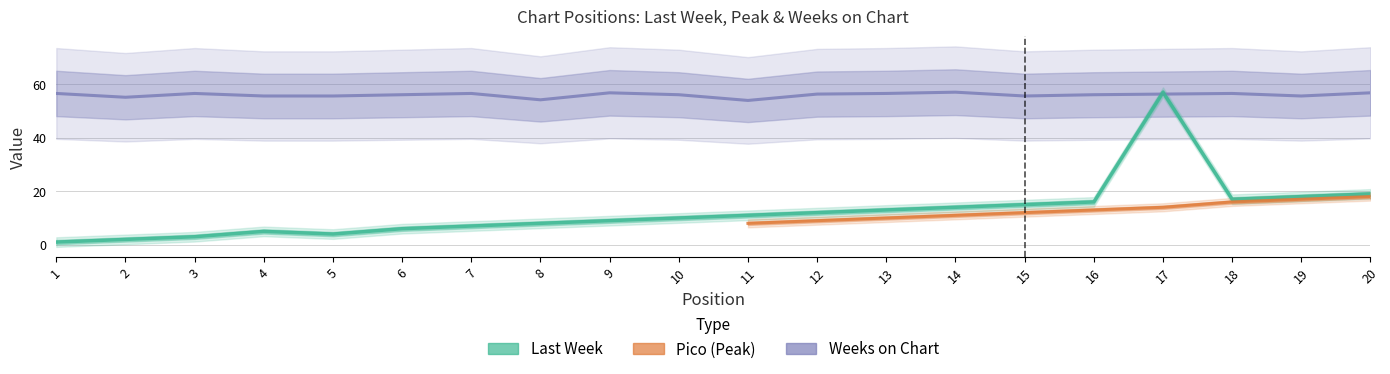

The value of Weeks on Chart at 2 is 77.0. True or false?

False